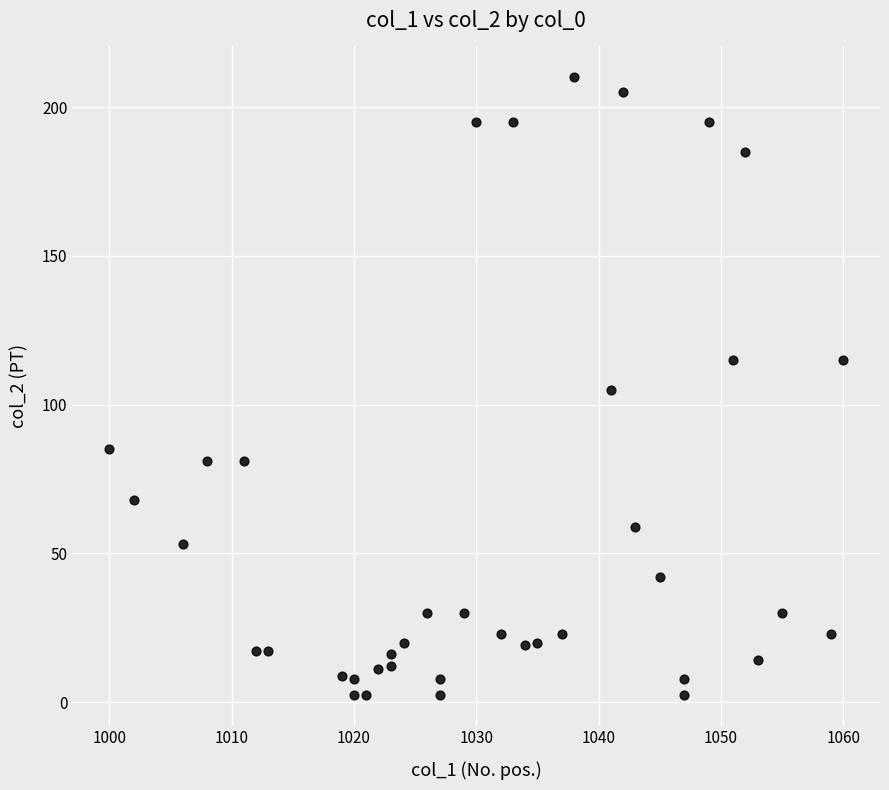

What is the range of X values (max minus min)?

60.0